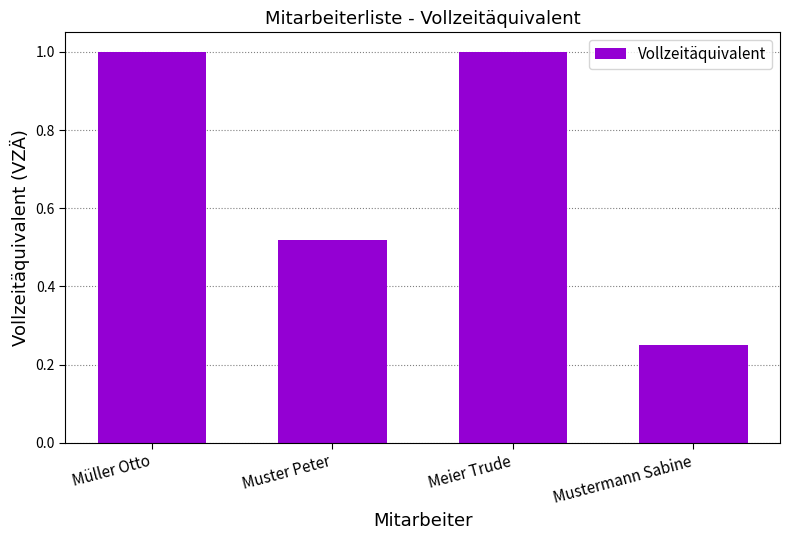

The chart shows a value of 1.5 at Meier Trude. True or false?

False